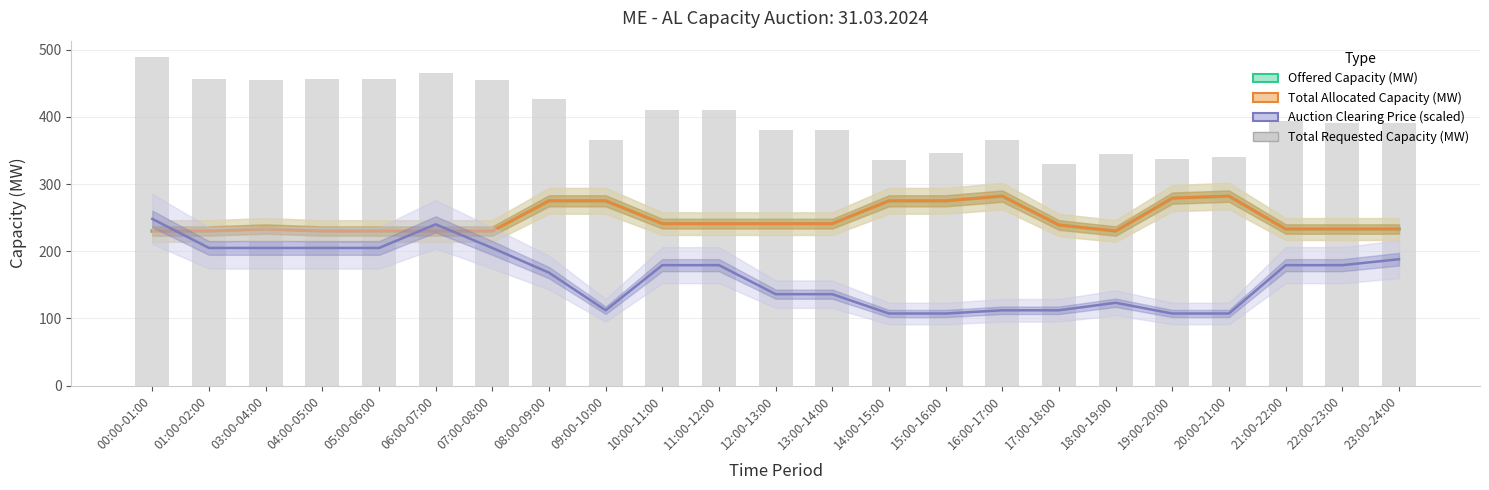

Which series has the largest total across all categories?

Total Requested Capacity (MW)